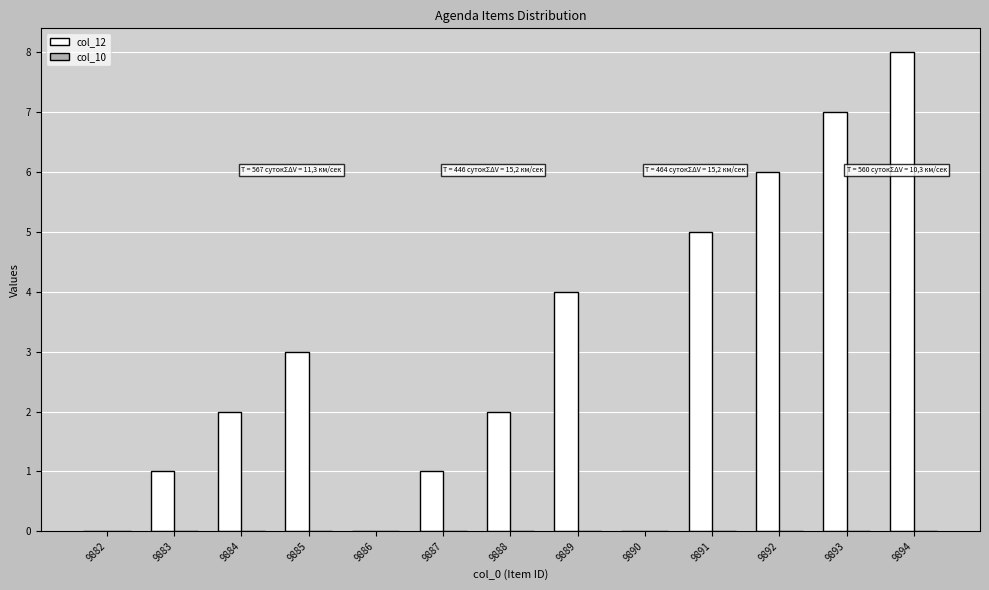

What is the change in value from 9882 to 9893?

+7